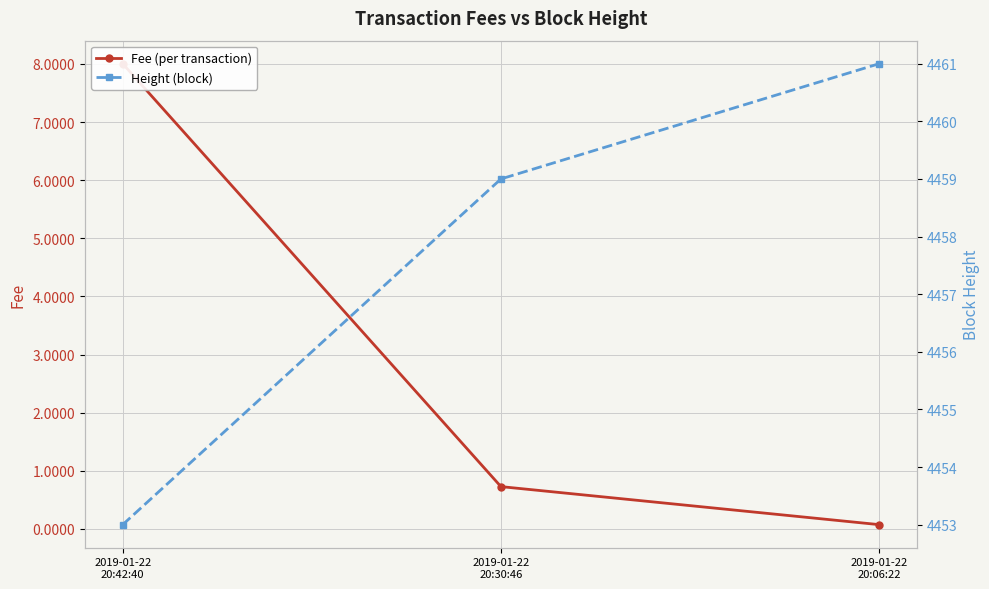

At how many categories does at least one series exceed 1208?

3